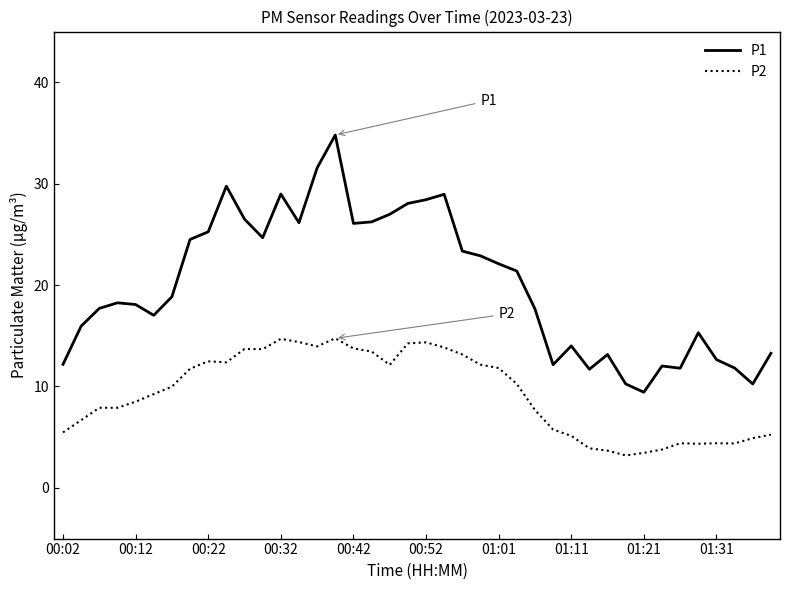

Rank the series by their average value, from highest to lowest.

P1, P2